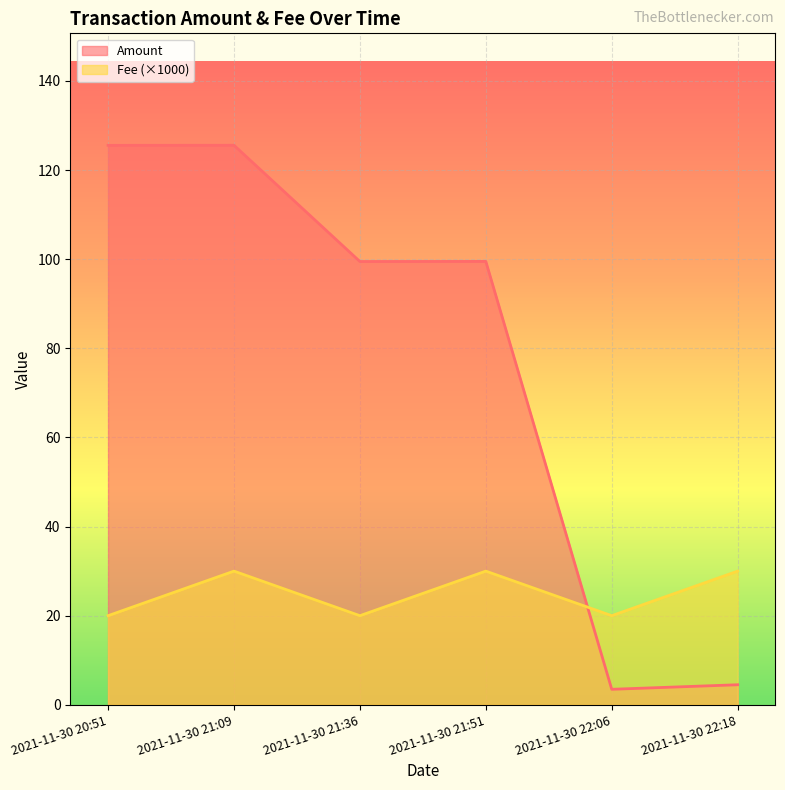

How many interior local valleys does the Amount series have?

2